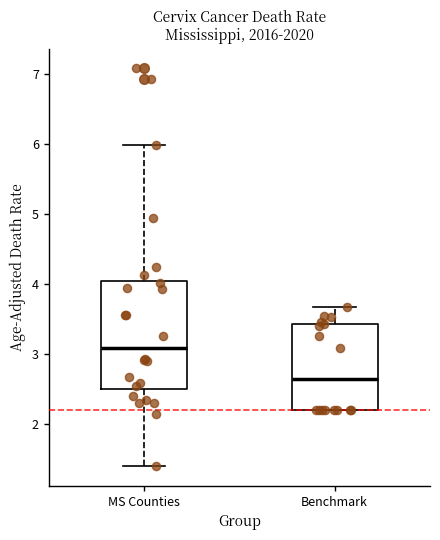

Which box is the tallest, from its lower edge to its upper edge?

MS Counties